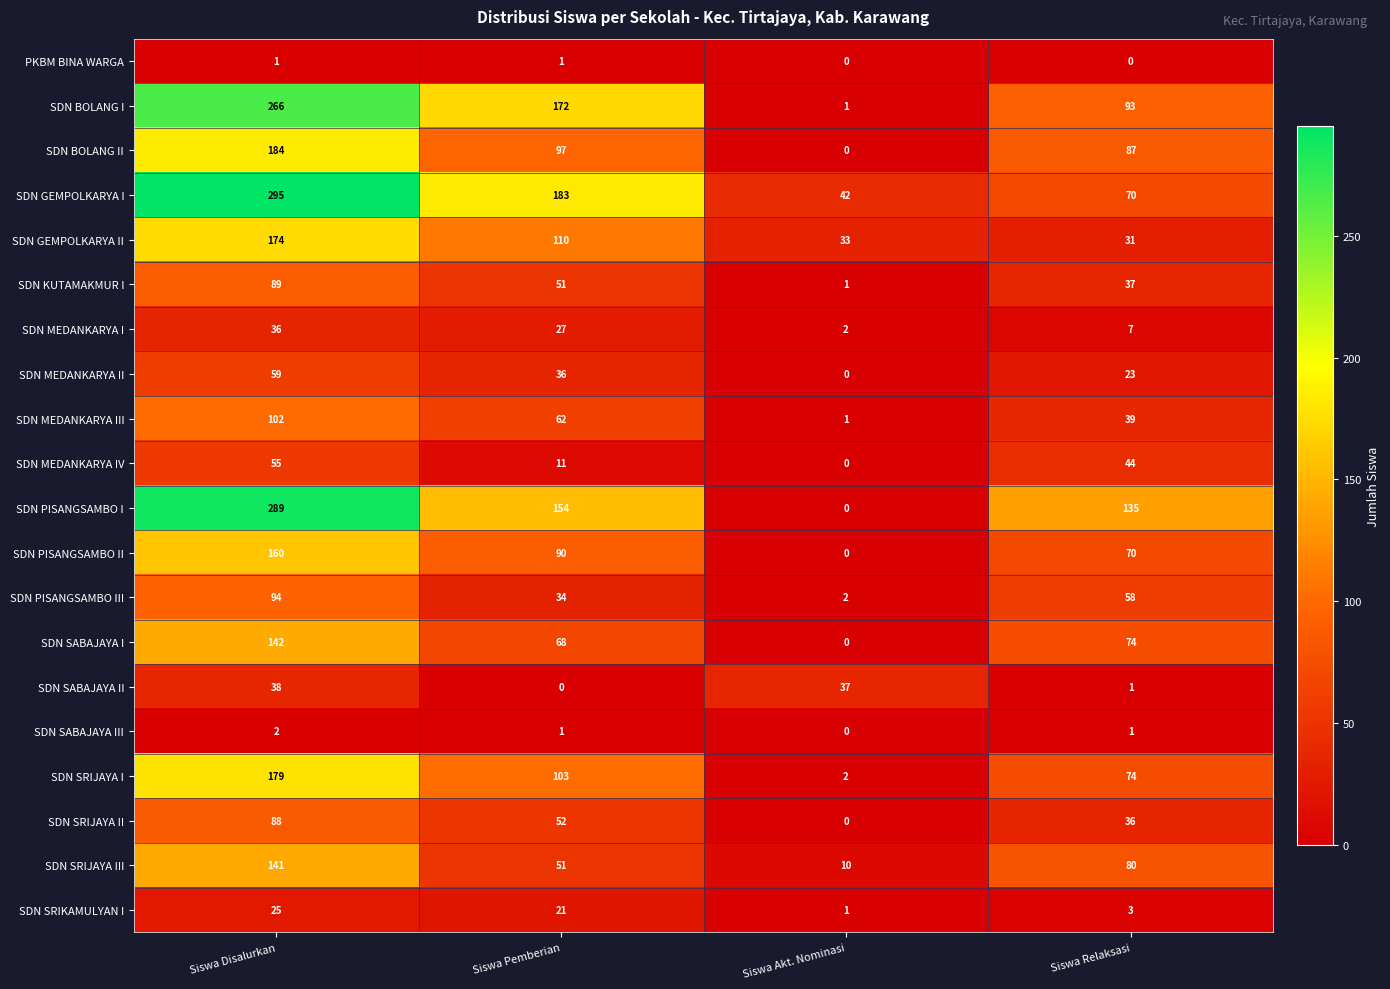

At Siswa Disalurkan, list the series in order from largest to smallest.

SDN GEMPOLKARYA I, SDN PISANGSAMBO I, SDN BOLANG I, SDN BOLANG II, SDN SRIJAYA I, SDN GEMPOLKARYA II, SDN PISANGSAMBO II, SDN SABAJAYA I, SDN SRIJAYA III, SDN MEDANKARYA III, SDN PISANGSAMBO III, SDN KUTAMAKMUR I, SDN SRIJAYA II, SDN MEDANKARYA II, SDN MEDANKARYA IV, SDN SABAJAYA II, SDN MEDANKARYA I, SDN SRIKAMULYAN I, SDN SABAJAYA III, PKBM BINA WARGA